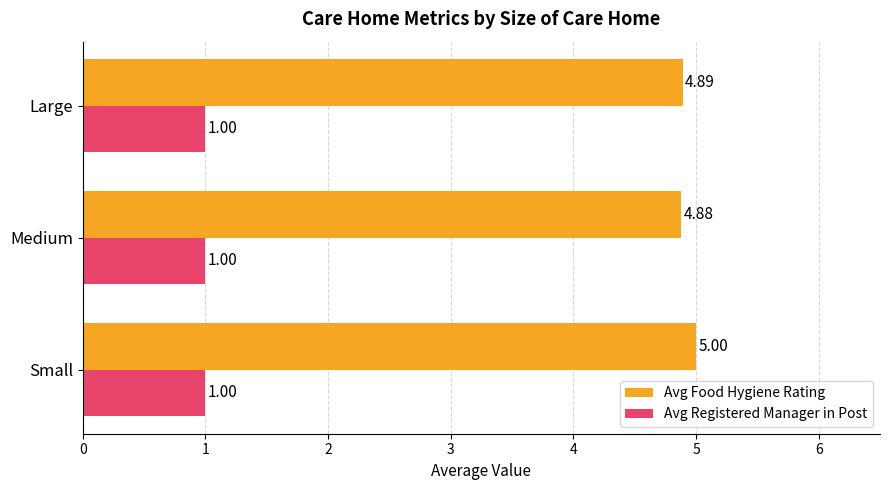

List the series in order of their peak value, highest first.

Avg Food Hygiene Rating, Avg Registered Manager in Post